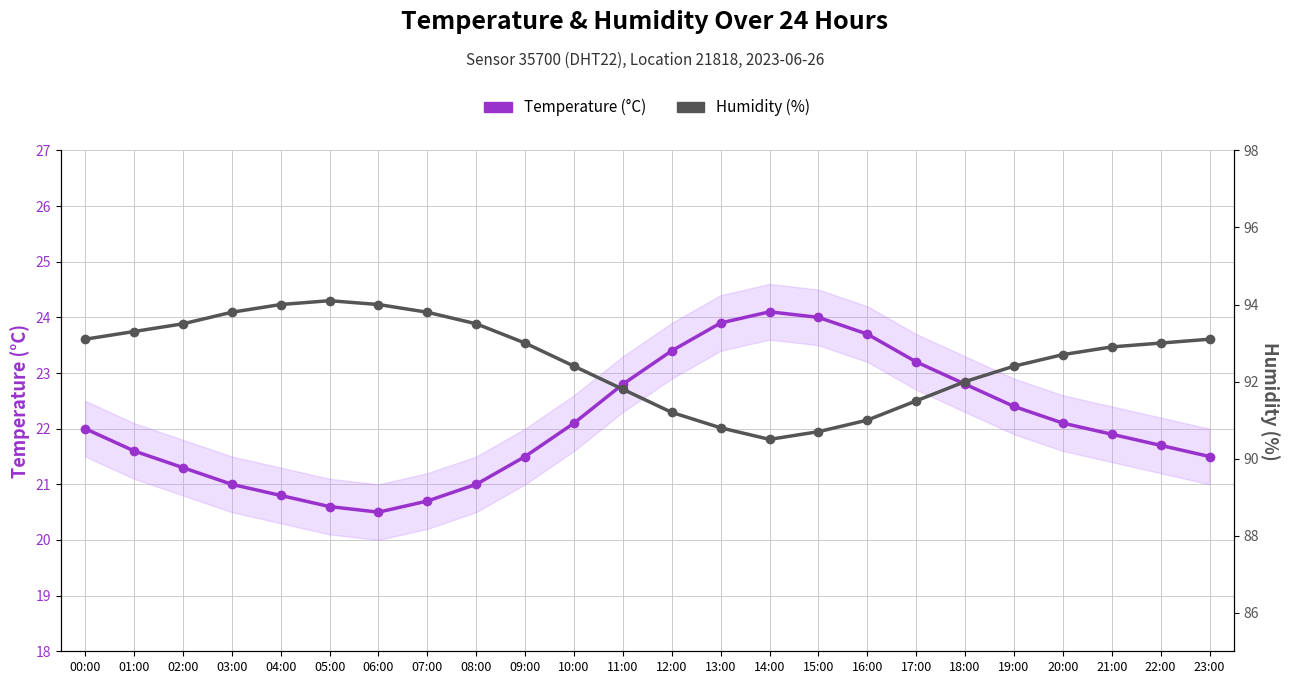

What is the greatest value displayed?

94.1